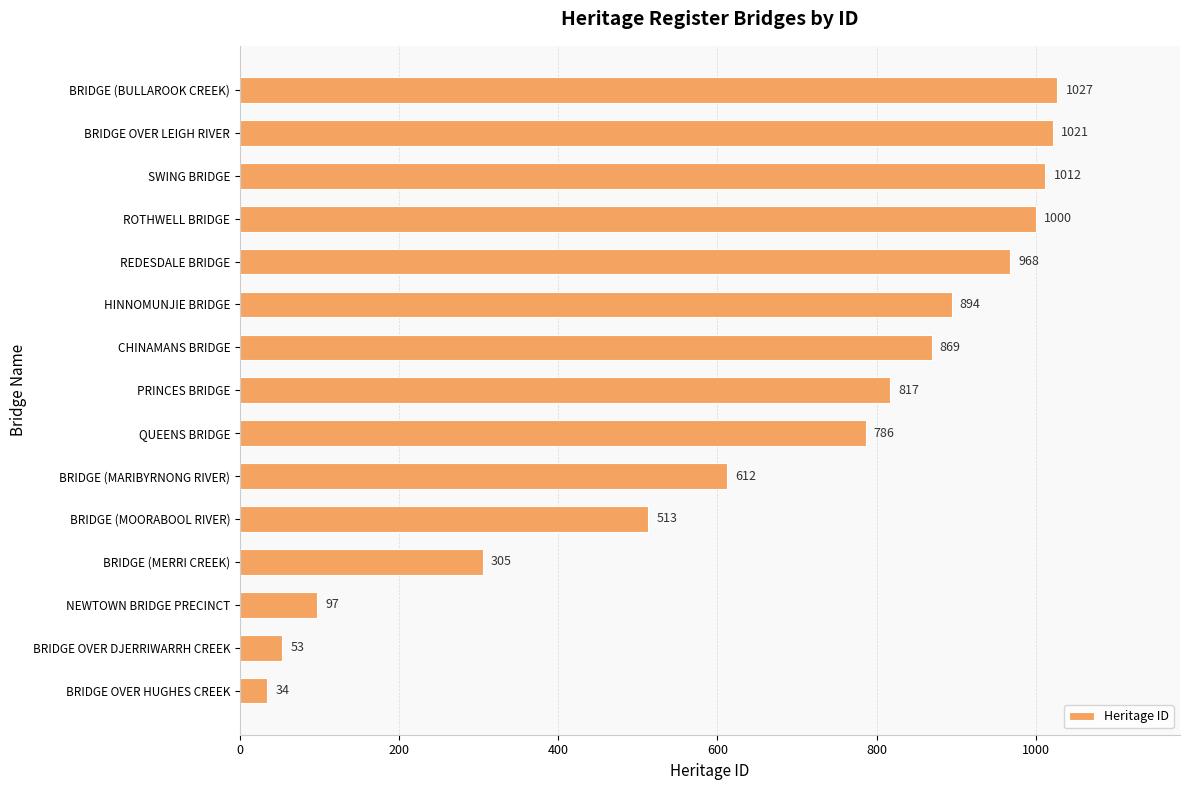

List the labels in order of value, largest first.

BRIDGE (BULLAROOK CREEK), BRIDGE OVER LEIGH RIVER, SWING BRIDGE, ROTHWELL BRIDGE, REDESDALE BRIDGE, HINNOMUNJIE BRIDGE, CHINAMANS BRIDGE, PRINCES BRIDGE, QUEENS BRIDGE, BRIDGE (MARIBYRNONG RIVER), BRIDGE (MOORABOOL RIVER), BRIDGE (MERRI CREEK), NEWTOWN BRIDGE PRECINCT, BRIDGE OVER DJERRIWARRH CREEK, BRIDGE OVER HUGHES CREEK